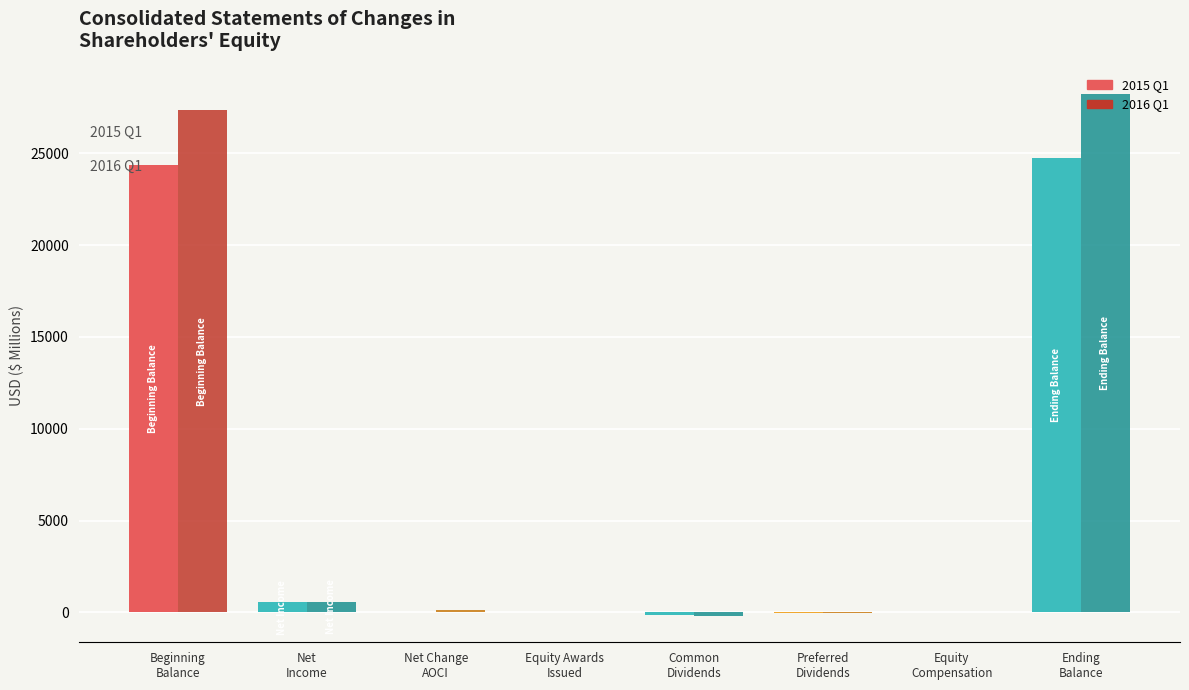

What is the maximum value shown in the chart?

28239